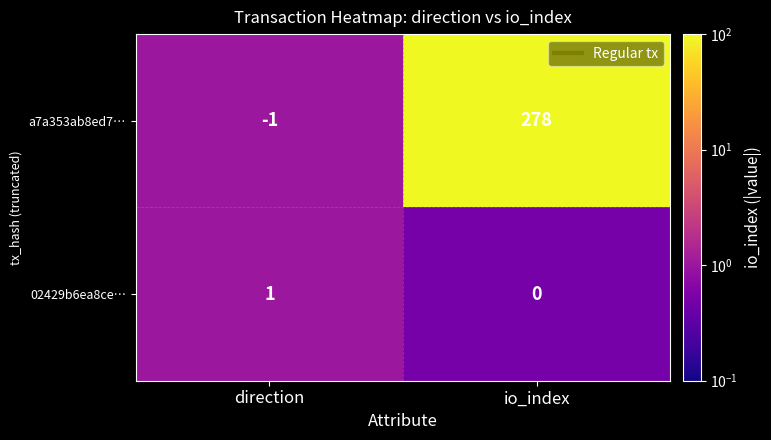

At which label is 02429b6ea8ce… closest to 0?

io_index